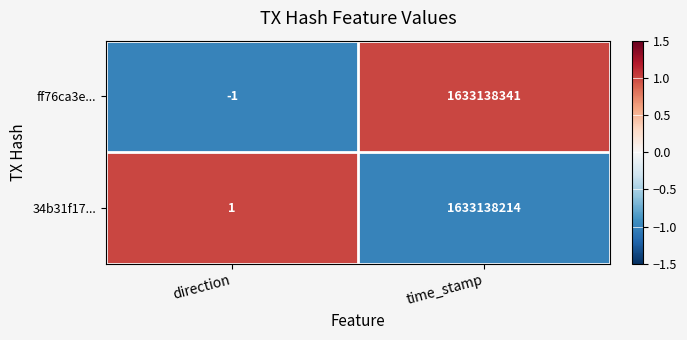

What is the spread (max minus min) of values at time_stamp?

127